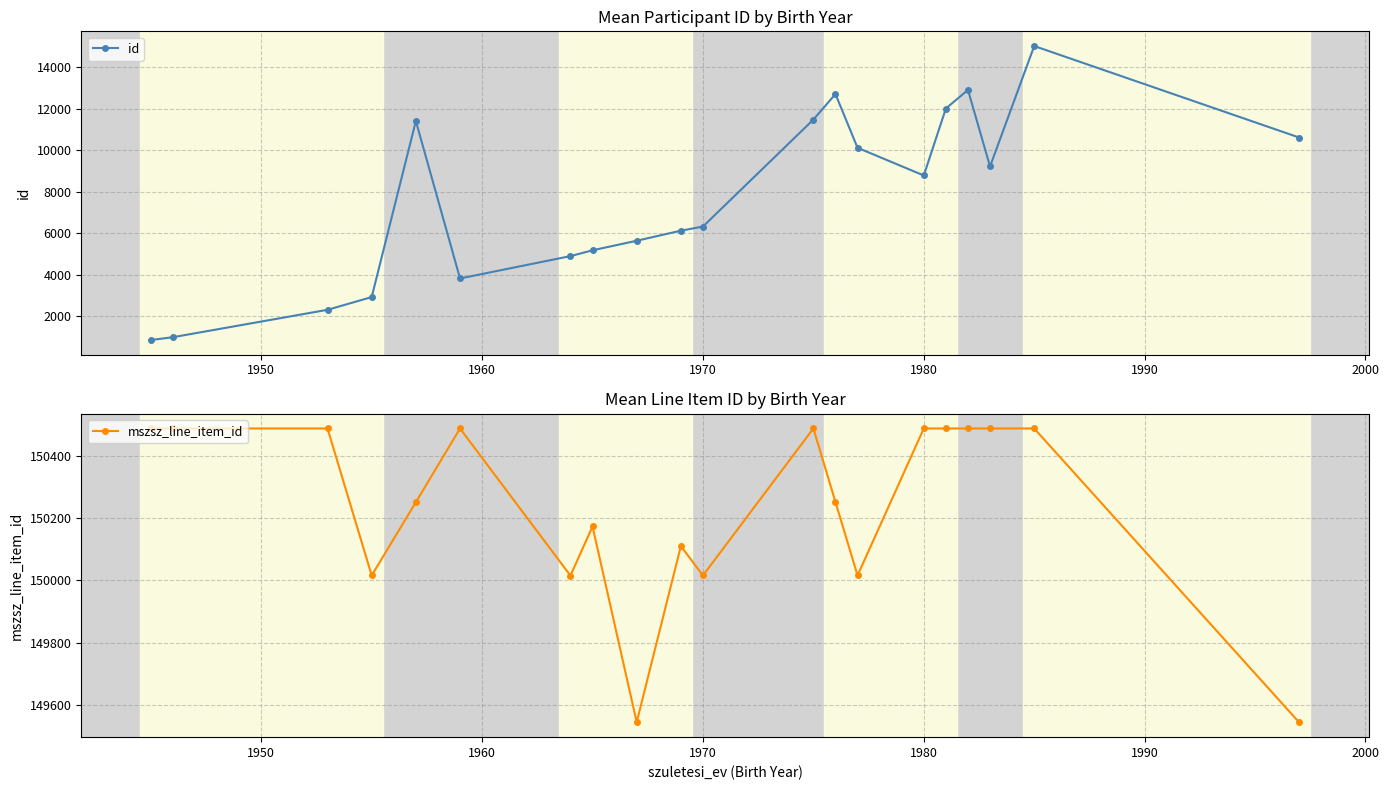

True or false: id has more than 0 points higher than both neighbors.

True